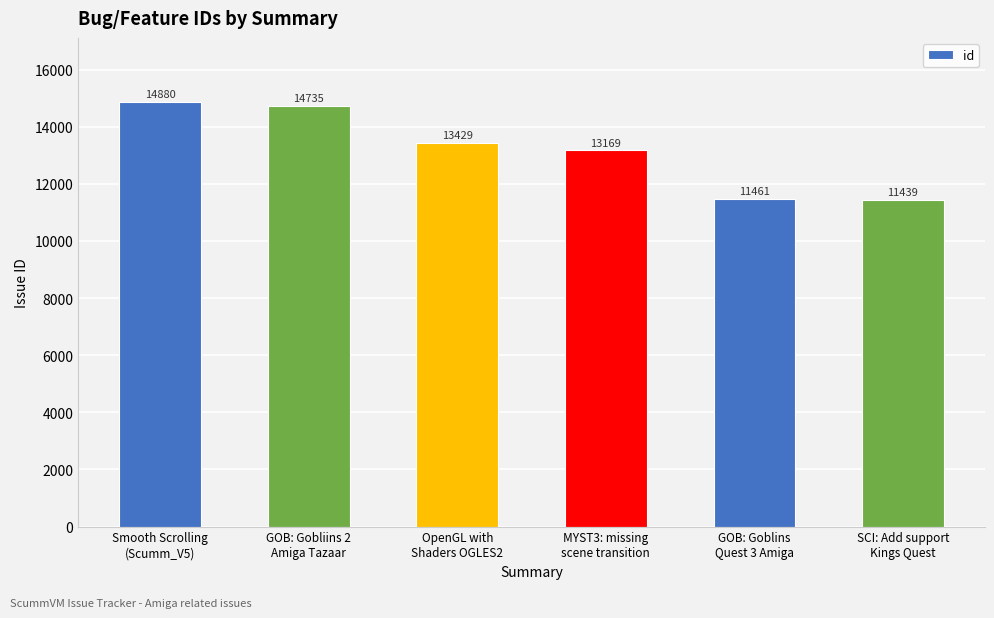

What is the maximum value shown in the chart?

14880